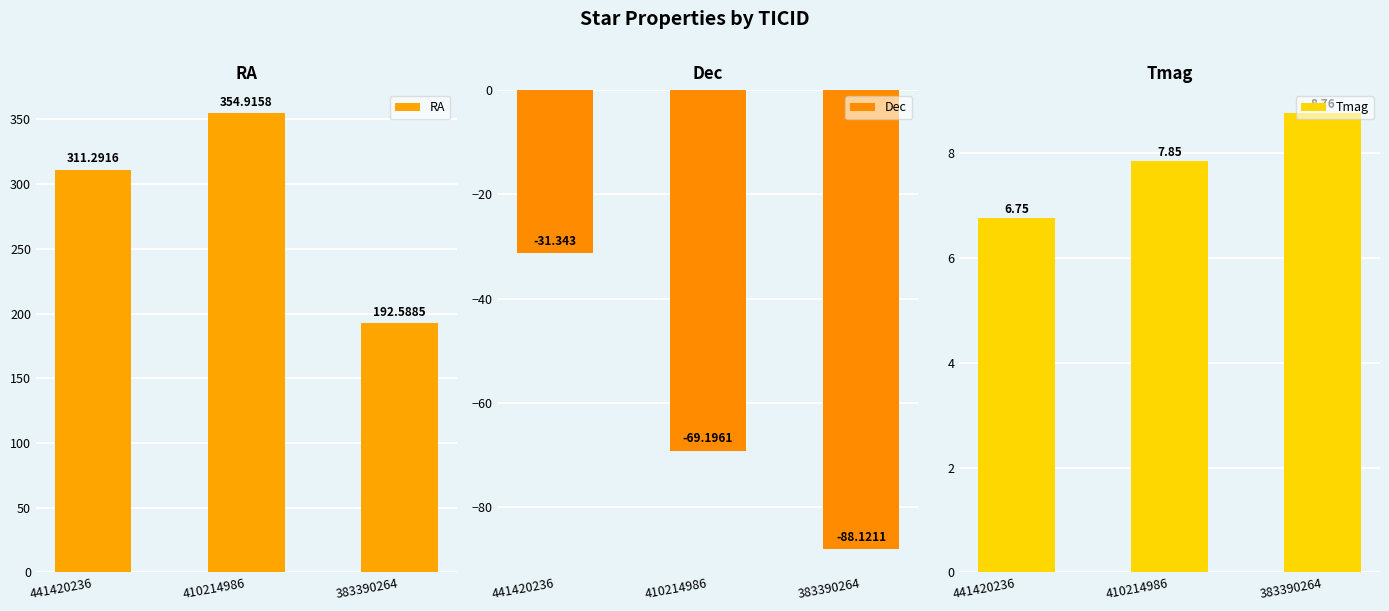

Count the number of data series in this chart.

3